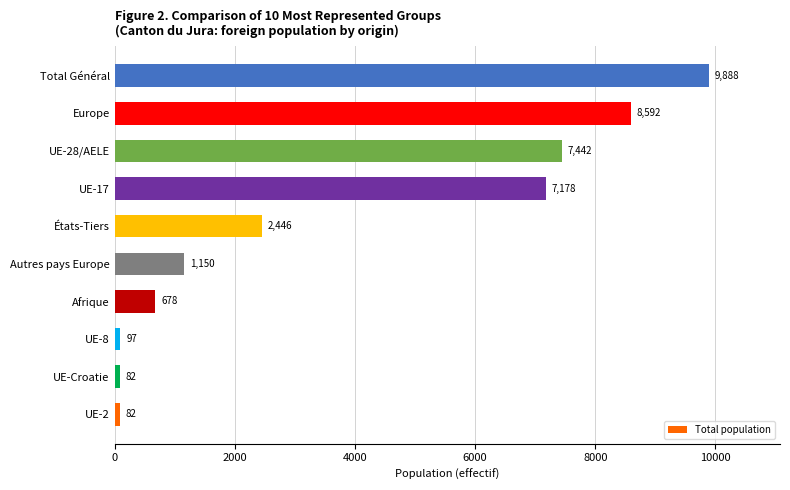

Is it true that the value at UE-28/AELE is 7442?

True